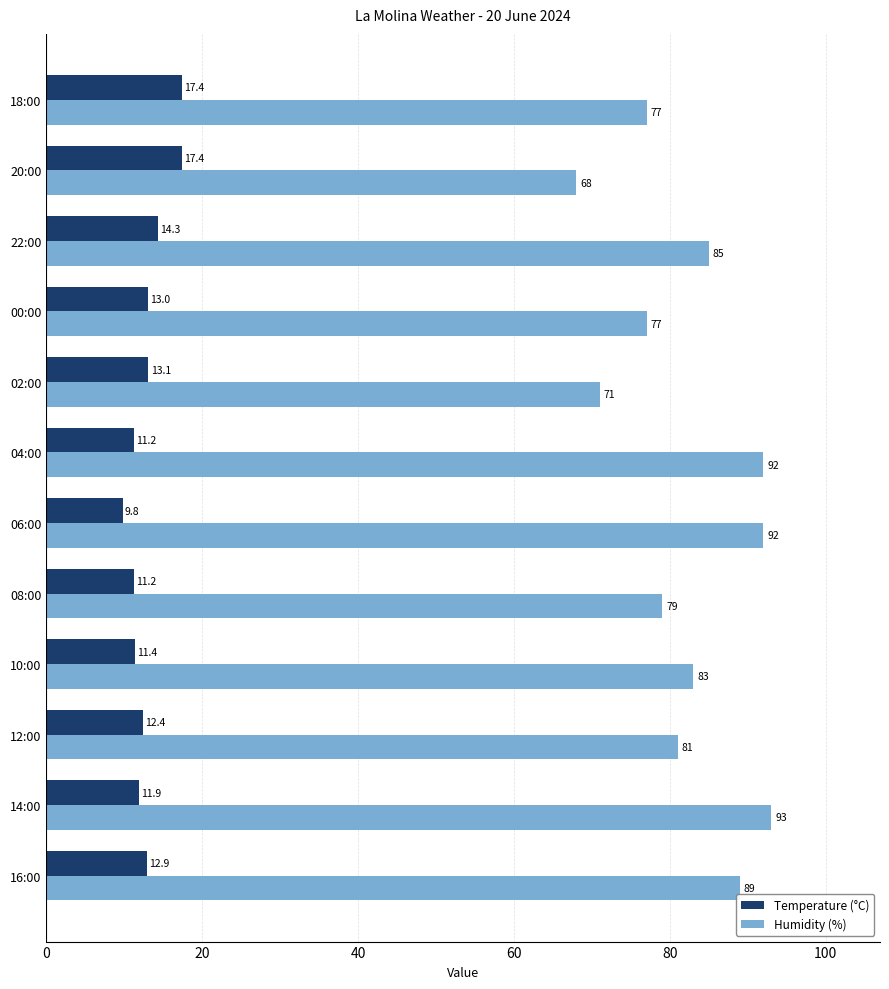

What is the approximate value of Humidity (%) at 22:00?

85.0